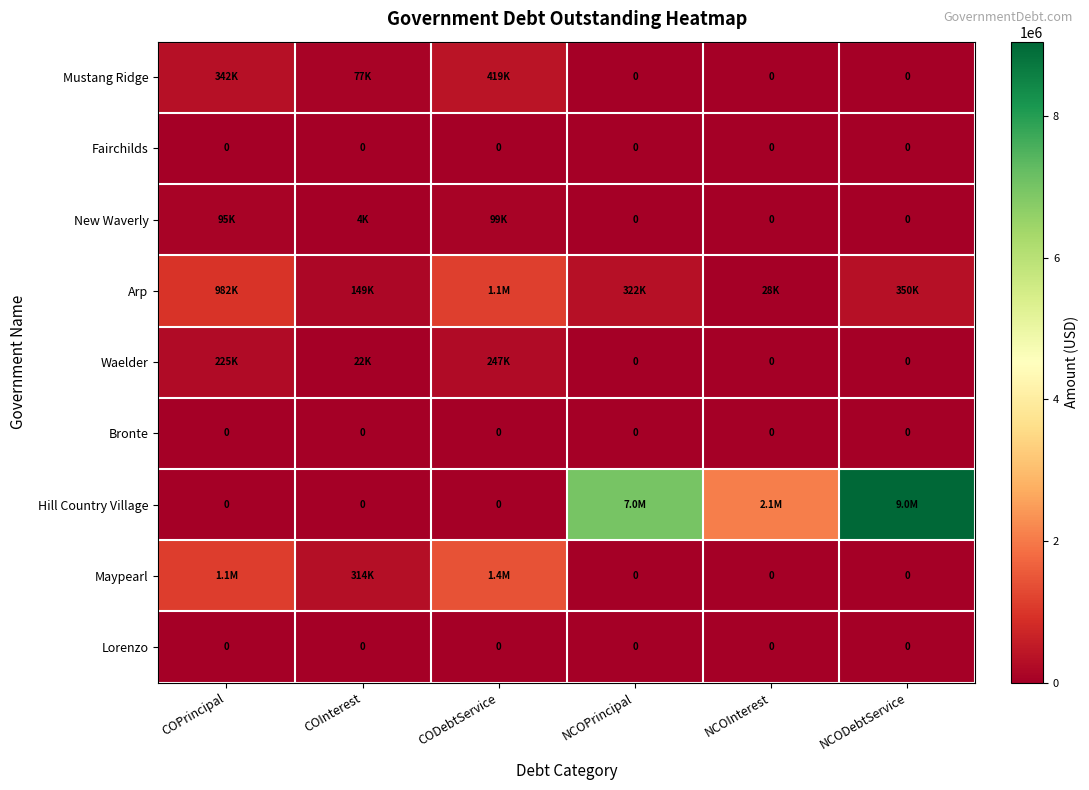

How many data points does each series have?

6